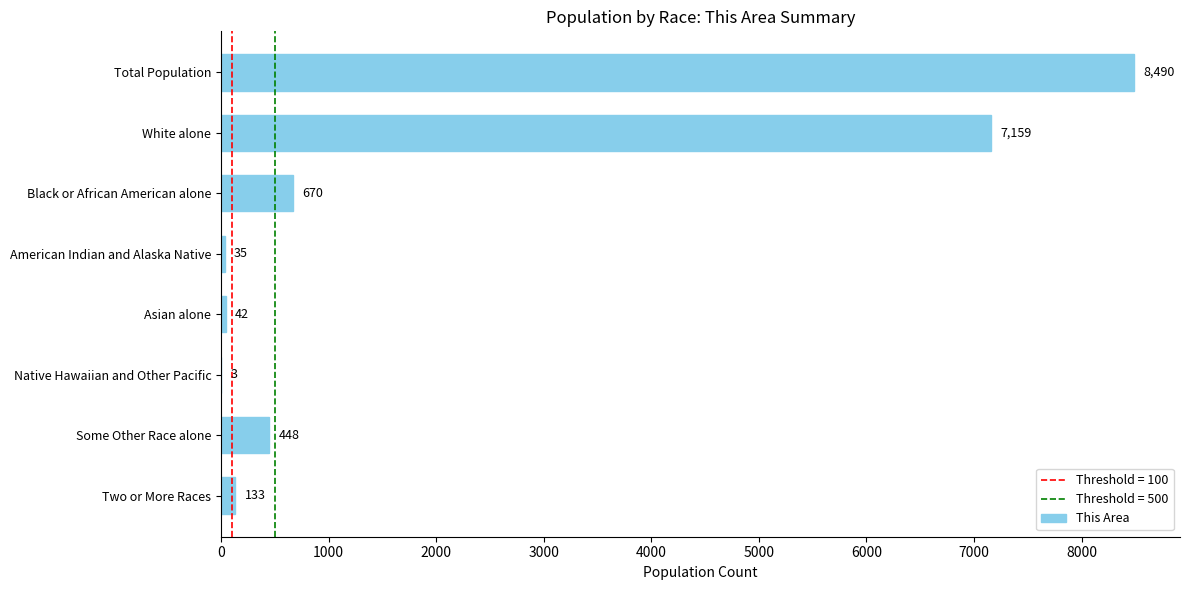

Reading top to bottom, list all the values displayed in this chart.

Total Population=8490	White alone=7159	Black or African American alone=670	American Indian and Alaska Native=35	Asian alone=42	Native Hawaiian and Other Pacific=3	Some Other Race alone=448	Two or More Races=133